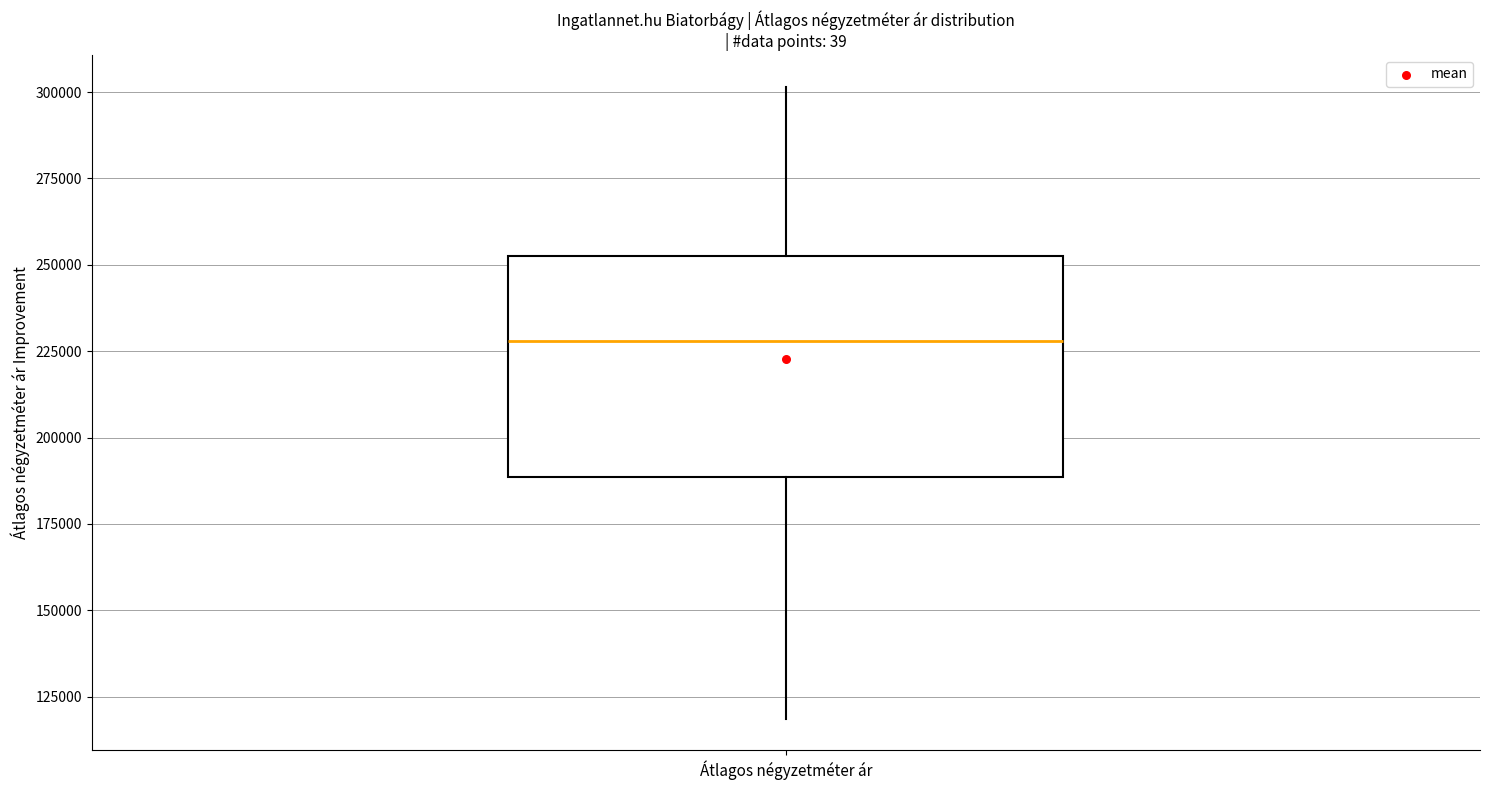

Where does the median line of the box for Átlagos négyzetméter ár sit on the y-axis? The values are not printed on the chart, so give them approximately, as read against the axis.

230000